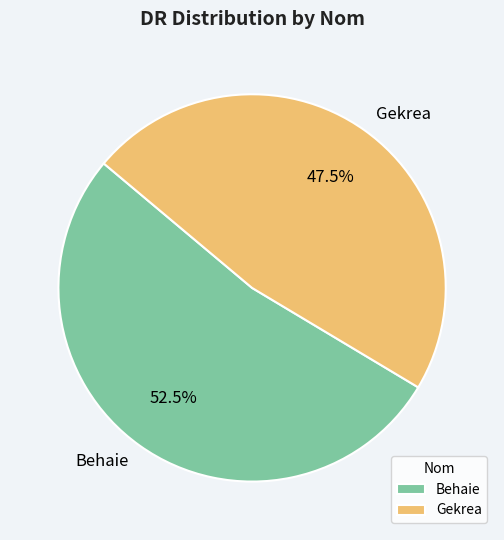

Between Gekrea and Behaie, which is larger?

Behaie